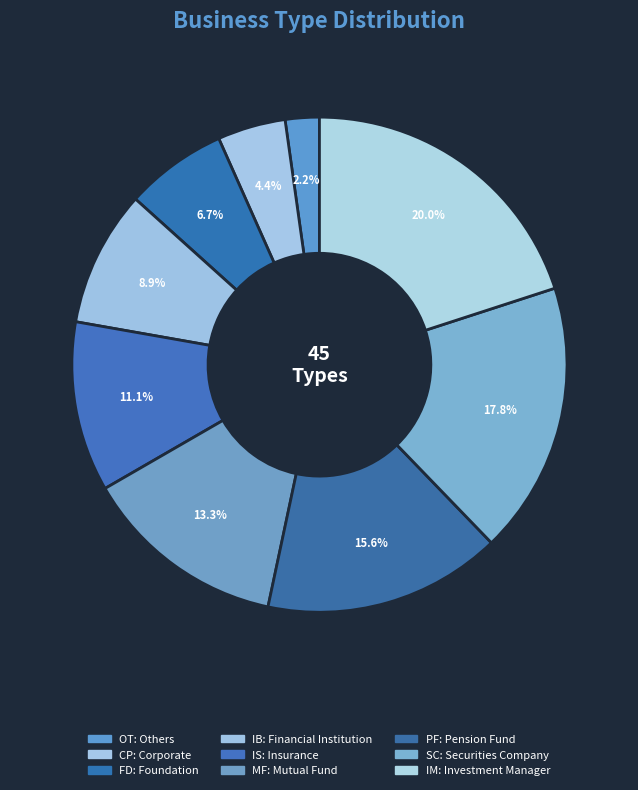

To the nearest percent, what portion does CP: Corporate represent?

4%